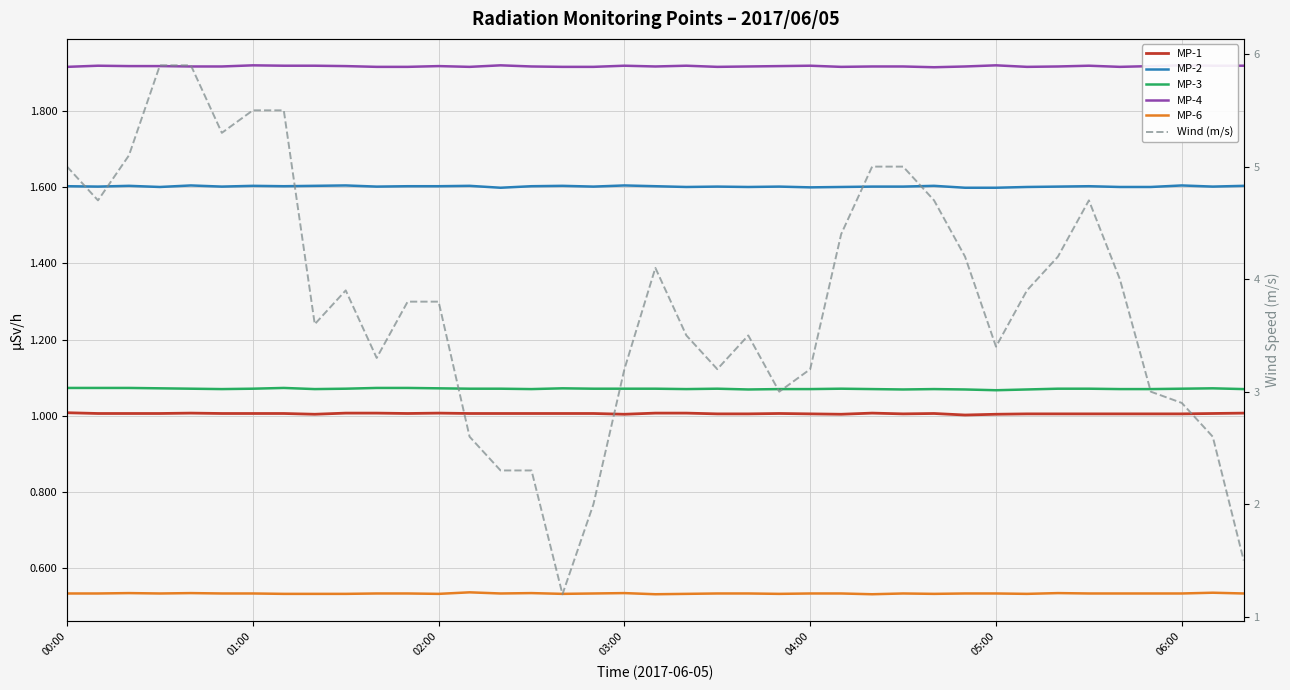

How many MP-2 values are between 1 and 2?

39